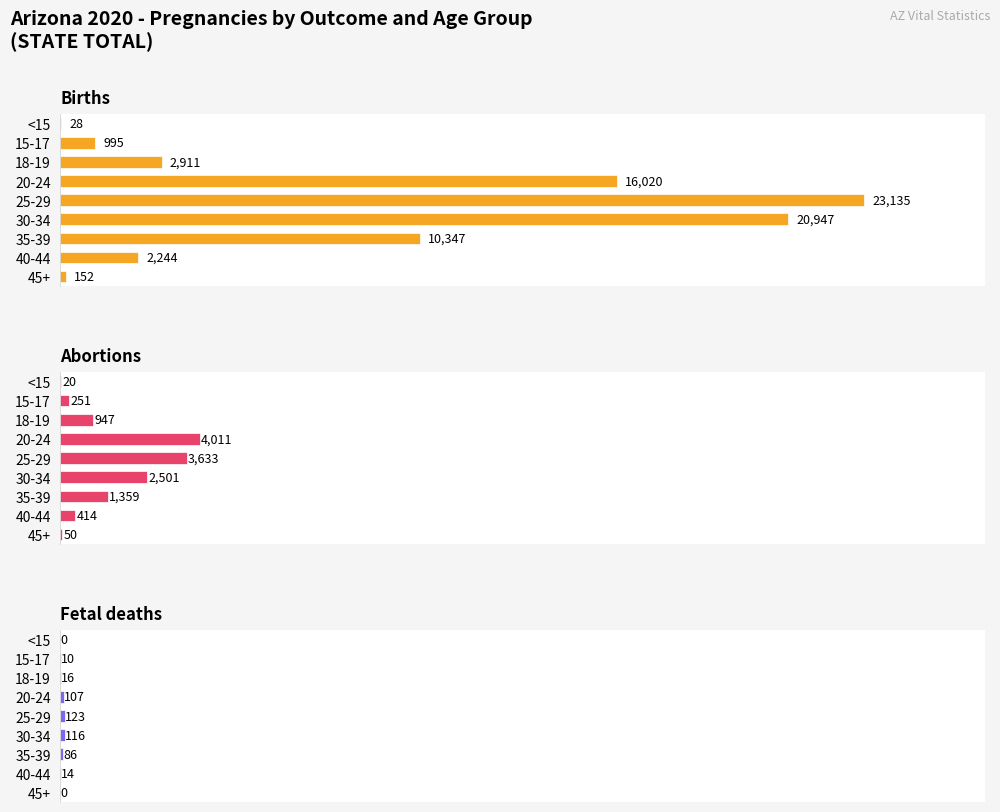

Rank the series at 30-34 from highest to lowest value.

Births, Abortions, Fetal deaths